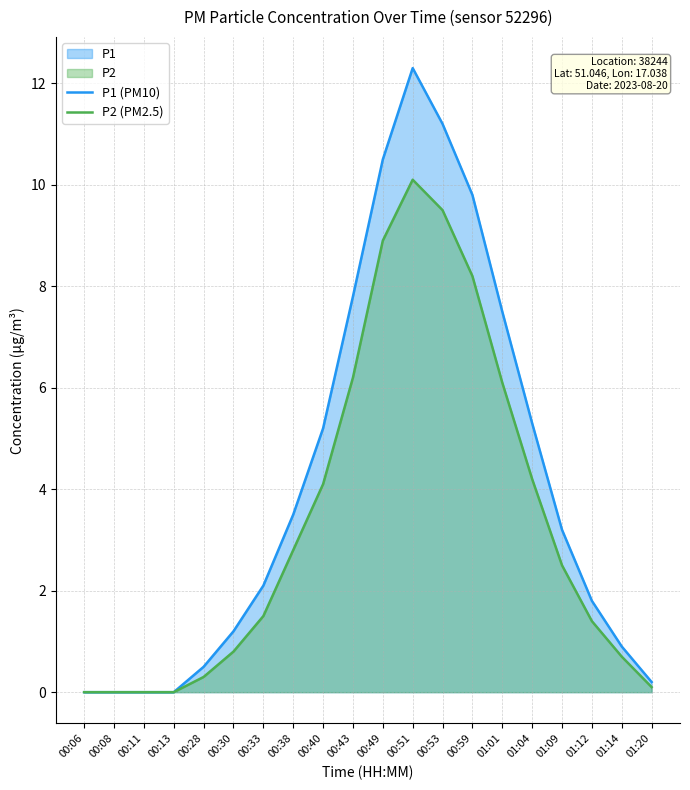

How many data points in P2 (PM2.5) are less than 2?

10